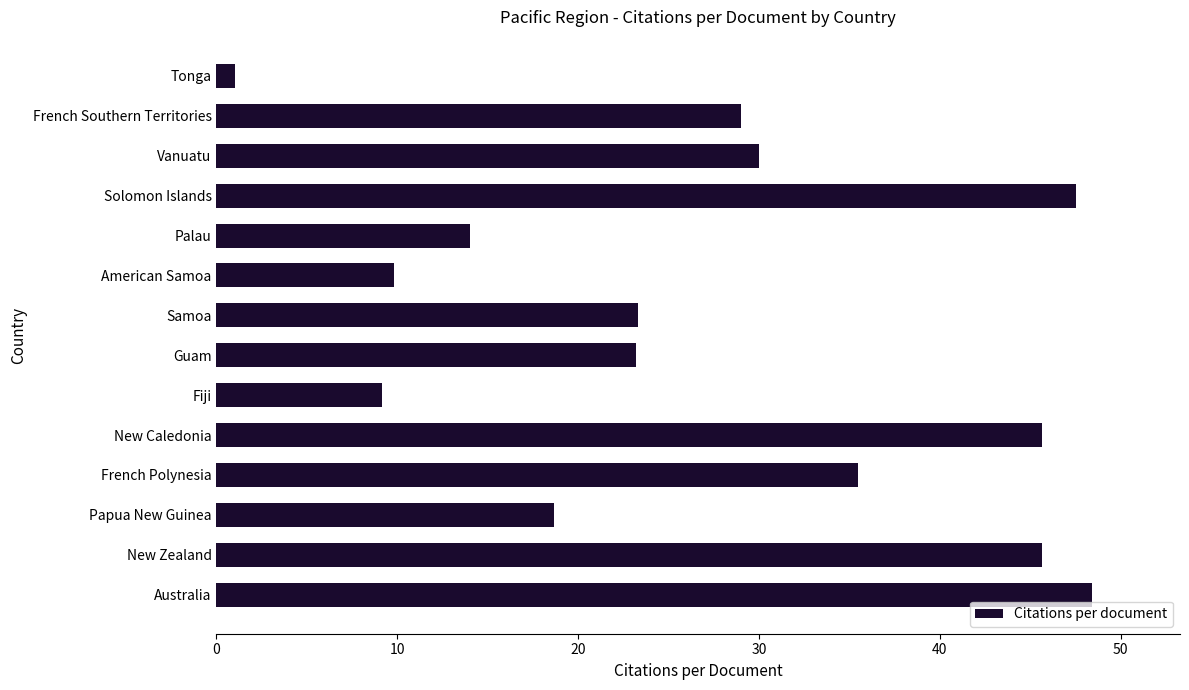

What is the greatest value displayed?

48.4